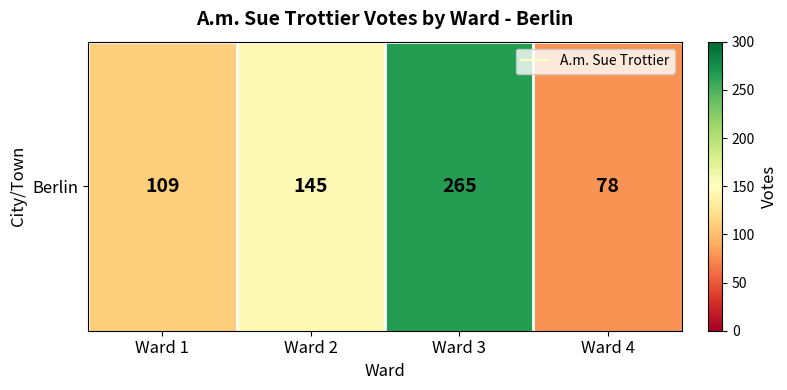

What value does the data have at Ward 4, to the nearest 50?

100